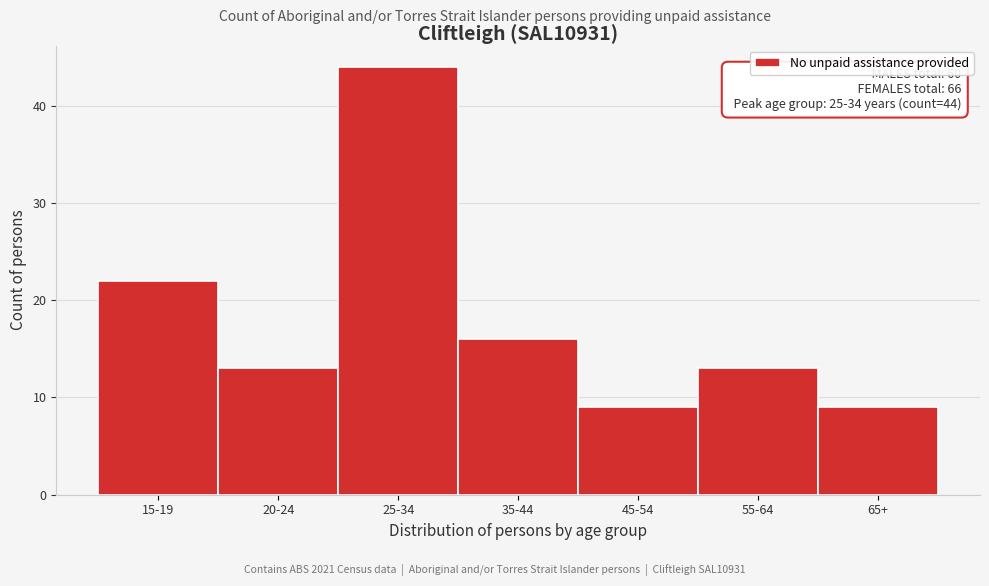

Reading left to right, transcribe all the data shown in this chart.

15-19=22	20-24=13	25-34=44	35-44=16	45-54=9	55-64=13	65+=9